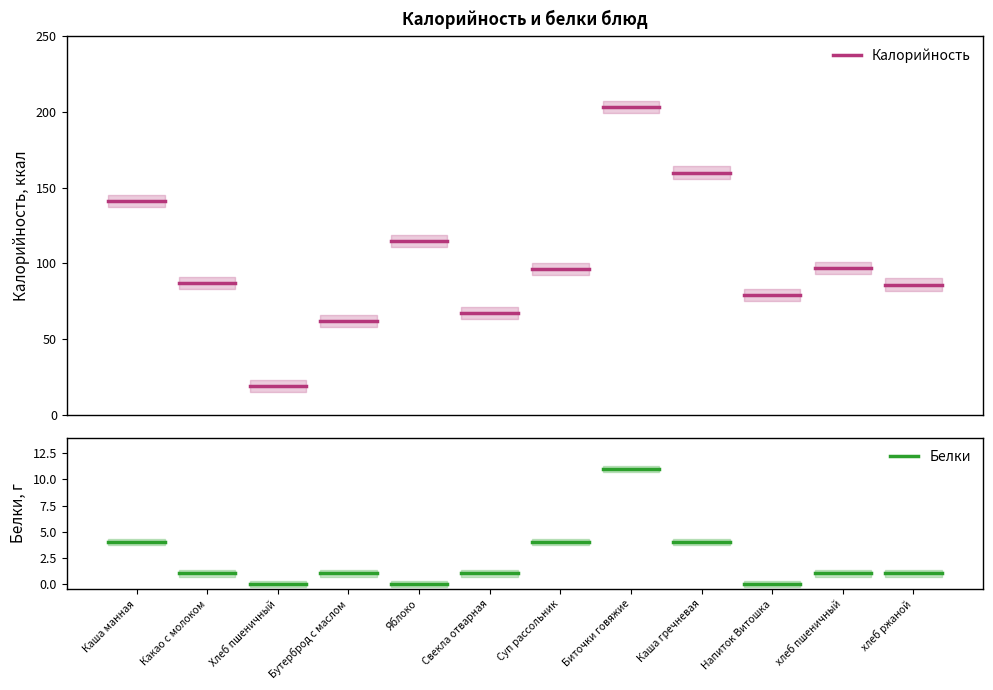

What are all the series names shown in the legend?

Калорийность, Белки